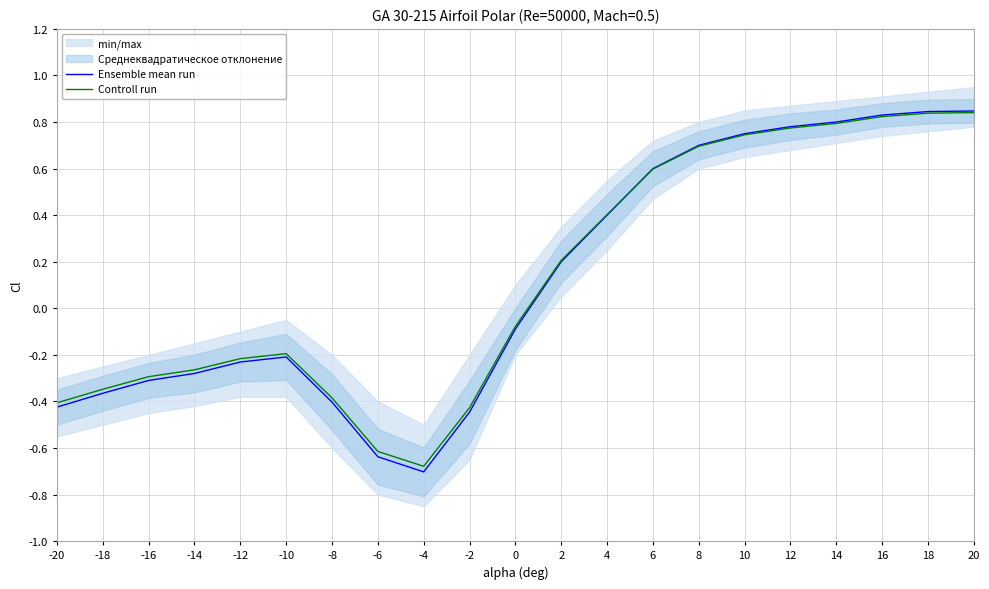

List the series in order of their peak value, highest first.

Ensemble mean run, Controll run